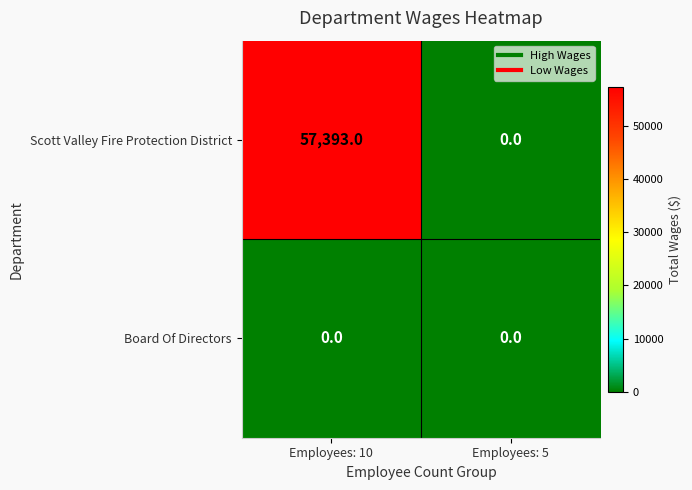

At which category is the sum across all series the highest?

Employees: 10